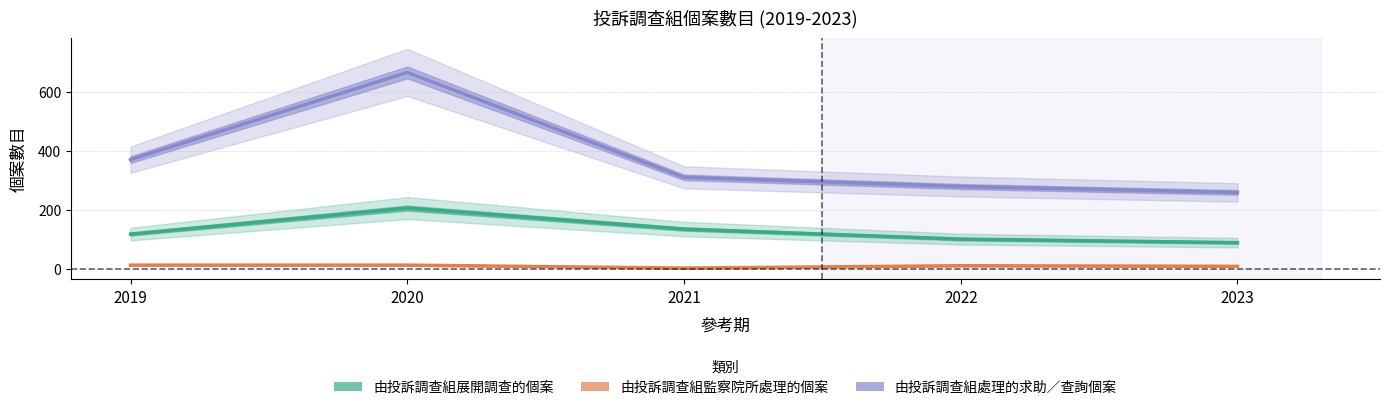

Rank the series at 2023 from lowest to highest value.

由投訴調查組監察院所處理的個案, 由投訴調查組展開調查的個案, 由投訴調查組處理的求助／查詢個案